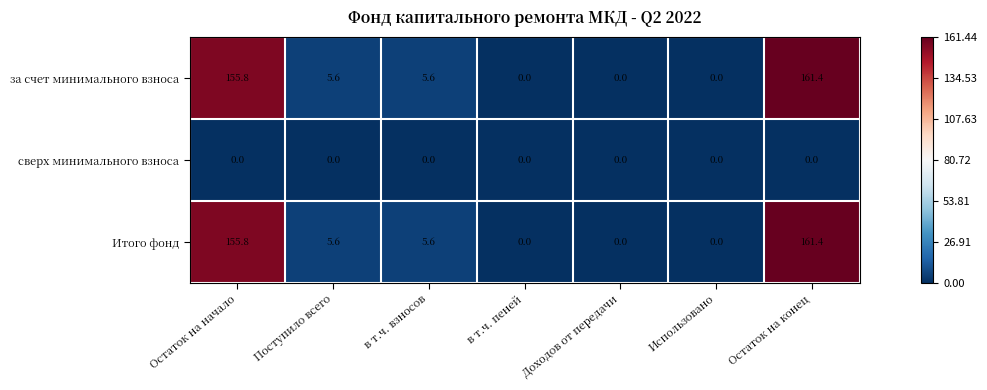

Is it true that за счет минимального взноса equals 5.6 at Поступило всего?

True